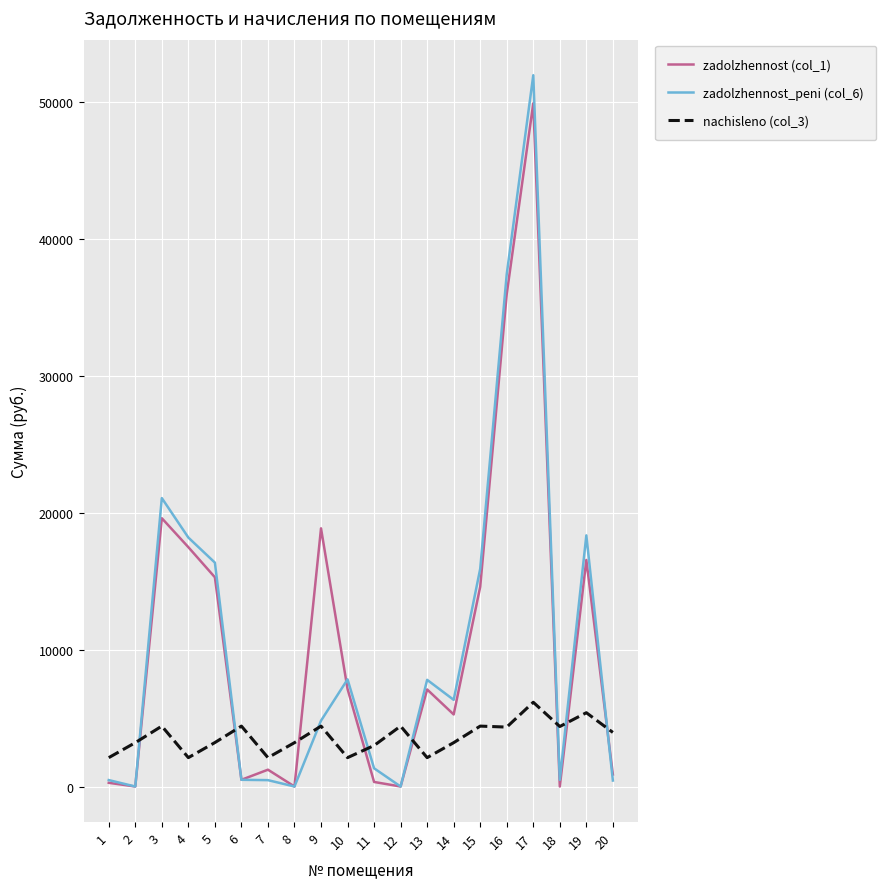

Which series has the widest spread of values?

zadolzhennost_peni (col_6)